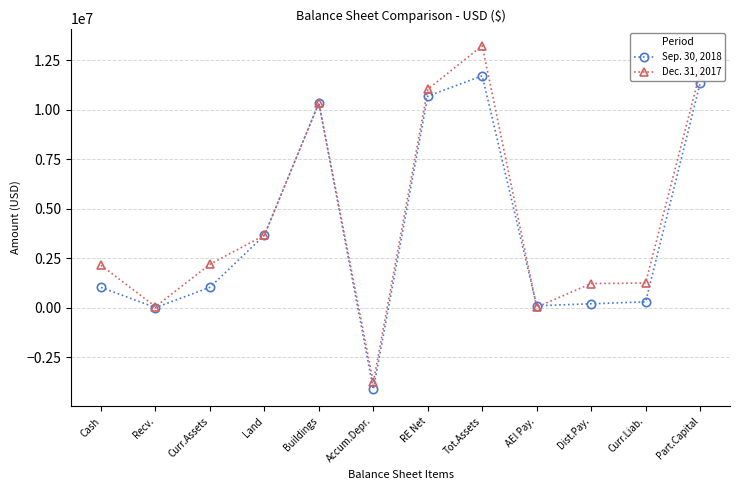

The value of Dec. 31, 2017 at Cash is 2142394. True or false?

True